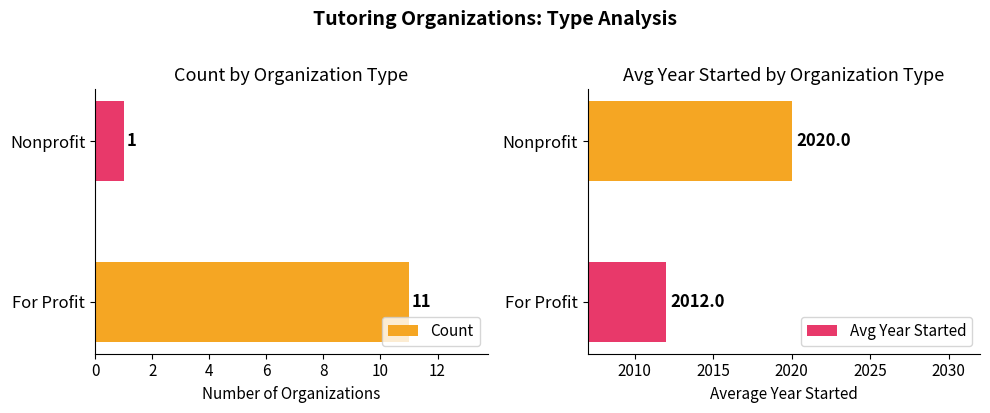

The Avg Year Started series shows 2020 at Nonprofit. True or false?

True